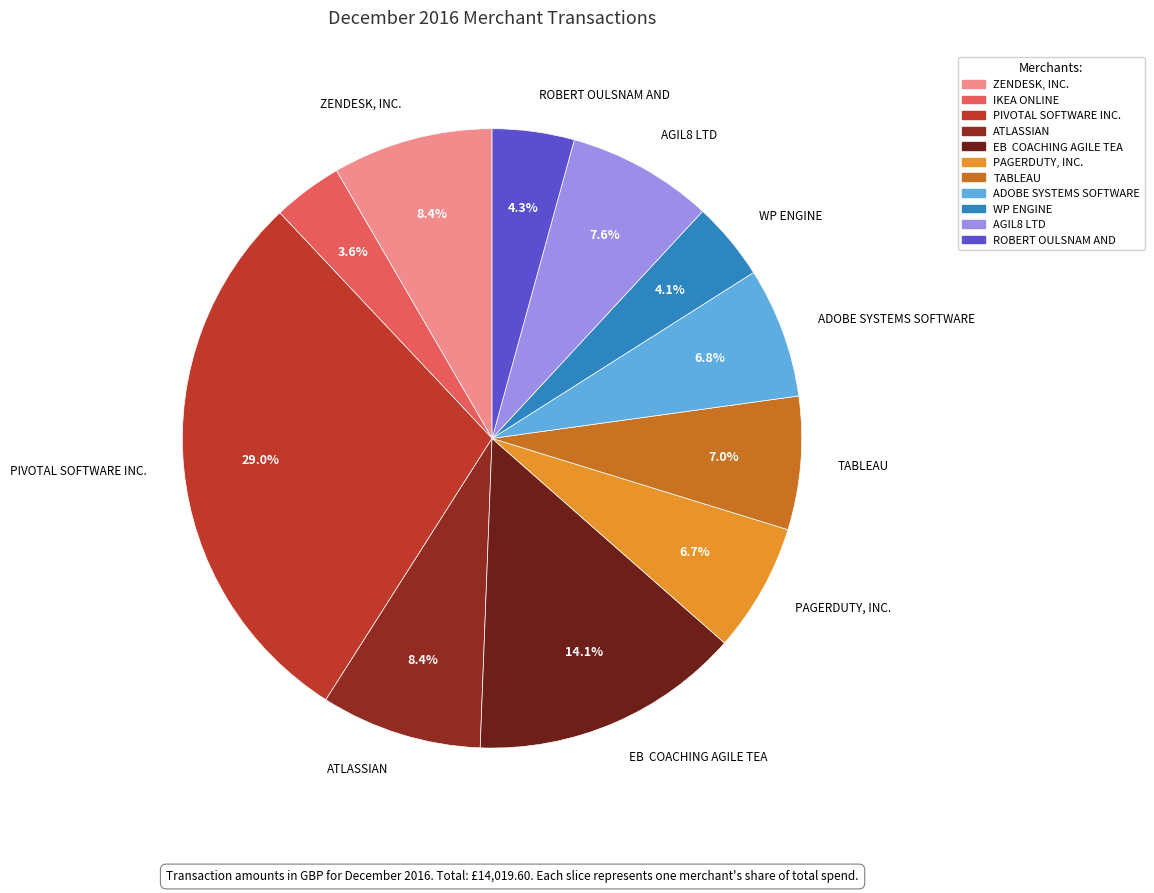

To the nearest percent, what is the combined percentage of ZENDESK, INC. and ADOBE SYSTEMS SOFTWARE?

15%